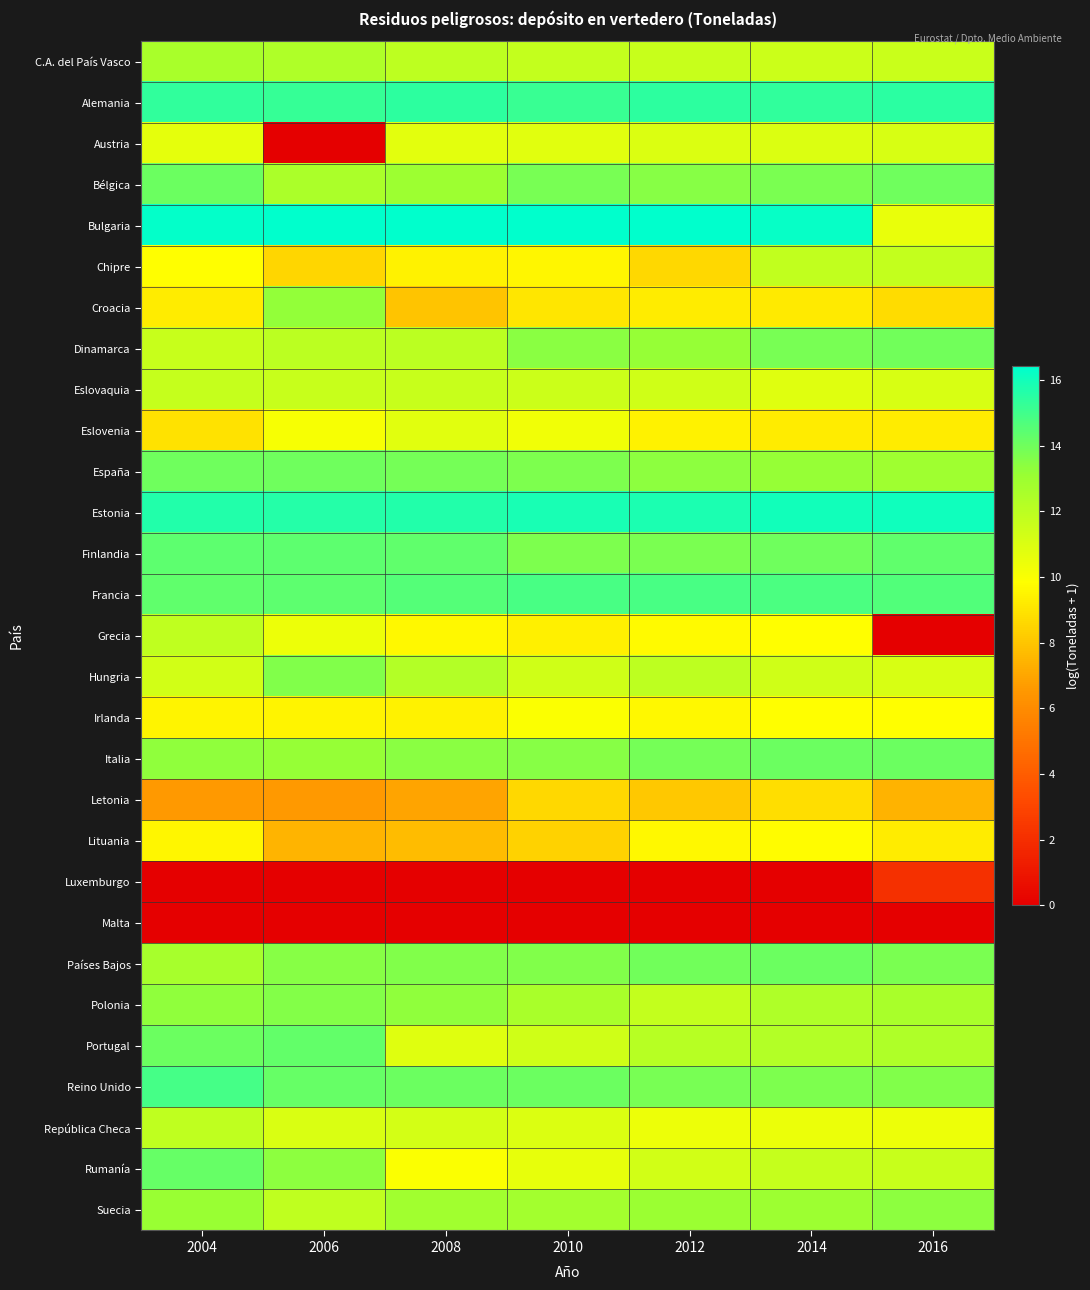

Which has a higher value, 2016 or 2012?

2012